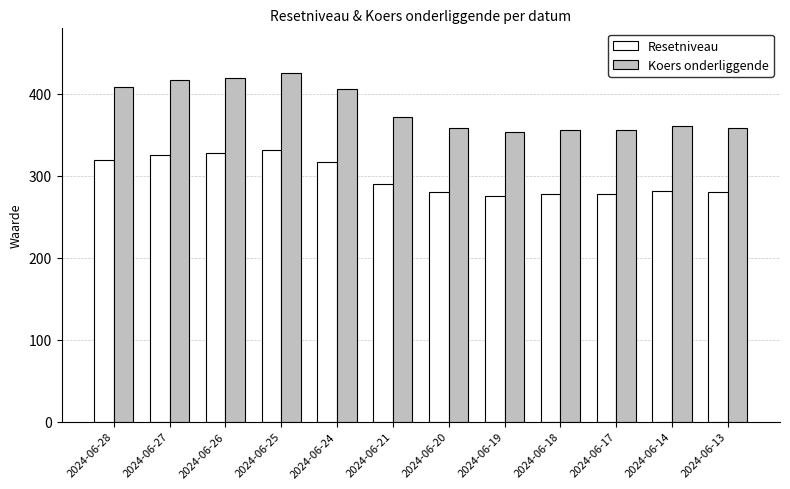

What is the sum of the Resetniveau values at 2024-06-21 and 2024-06-26?

617.4